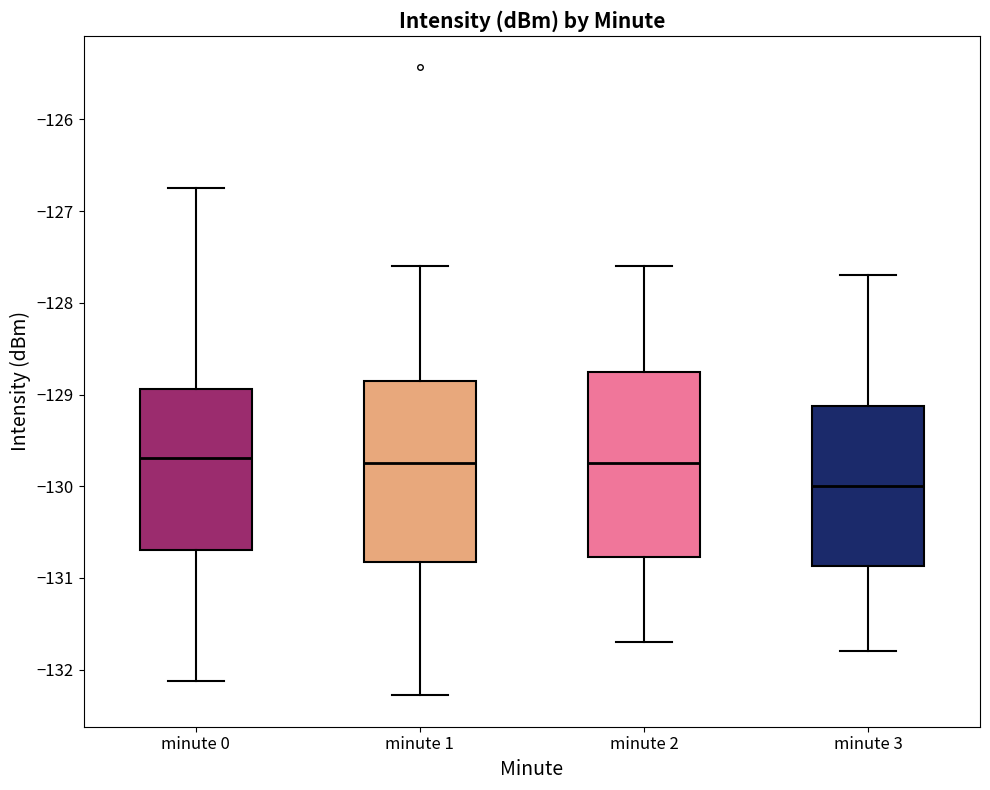

Reading left to right, read every box against the y-axis: the position of its median line, the range the box covers, and the ends of its whiskers. The values are not printed on the chart, so give them approximately, as read against the axis.

minute 0: median -129.7, box -130.7 to -128.9, whiskers -132.1 to -126.7
minute 1: median -129.7, box -130.8 to -128.9, whiskers -132.3 to -127.6
minute 2: median -129.7, box -130.8 to -128.7, whiskers -131.7 to -127.6
minute 3: median -130.0, box -130.9 to -129.1, whiskers -131.8 to -127.7